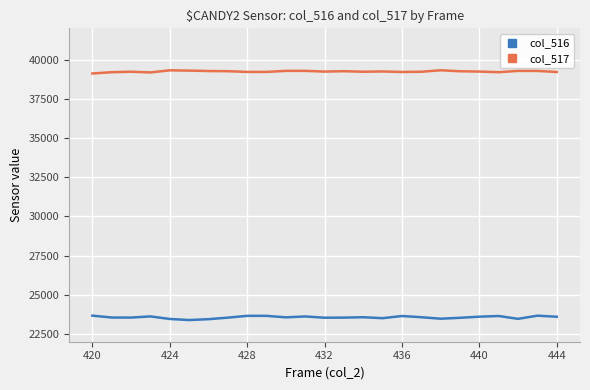

True or false: col_516 and col_517 cross at least once.

False